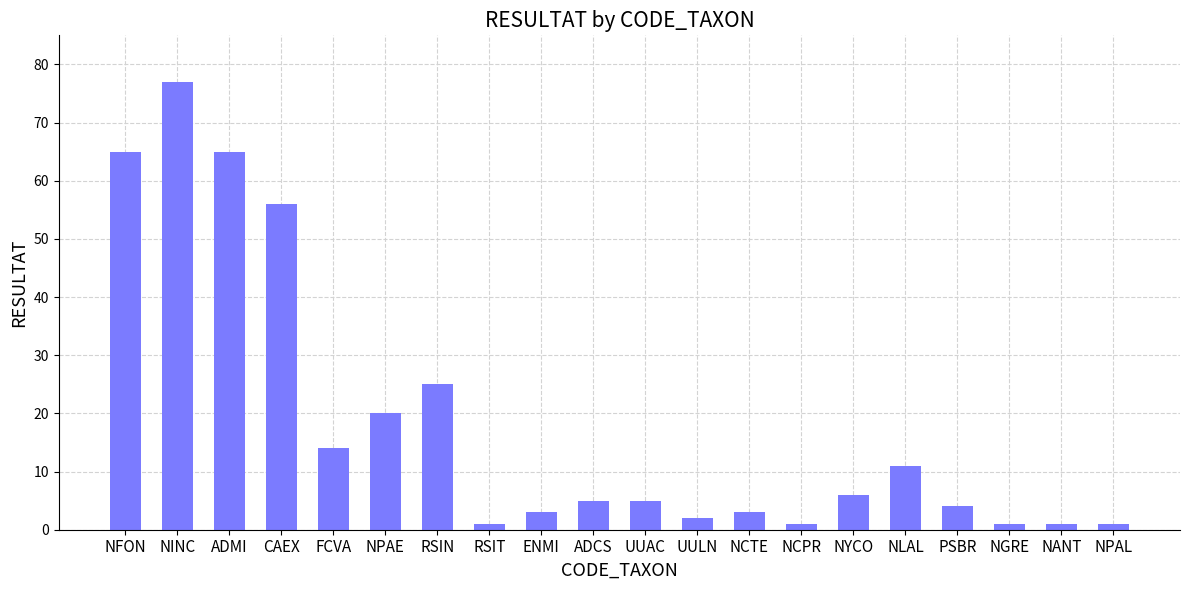

How many bars are there in total?

20